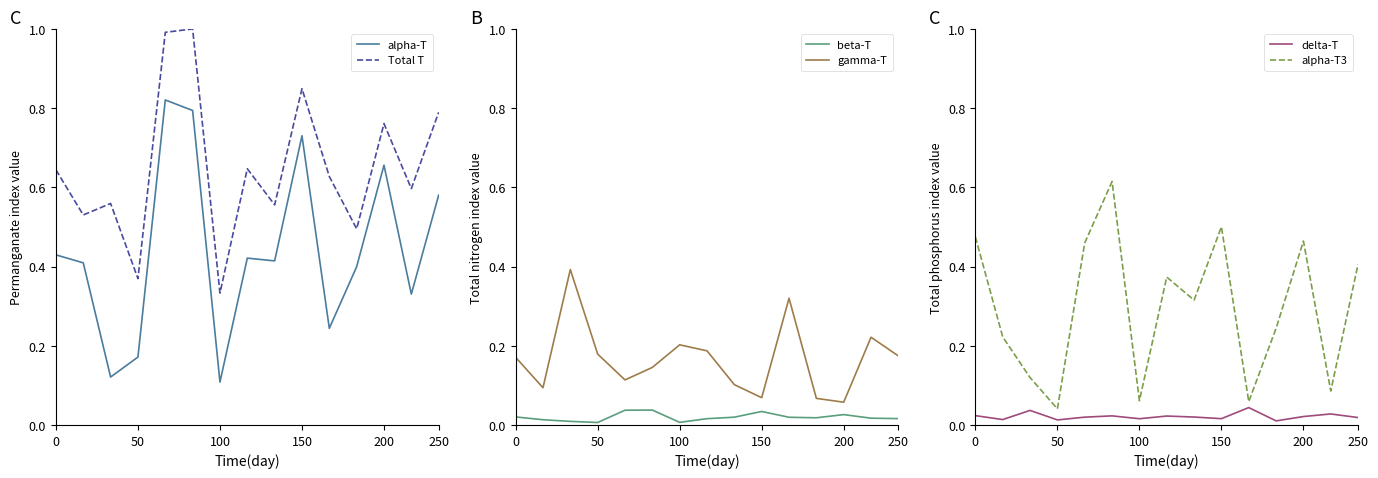

True or false: Total T and beta-T cross at least once.

False